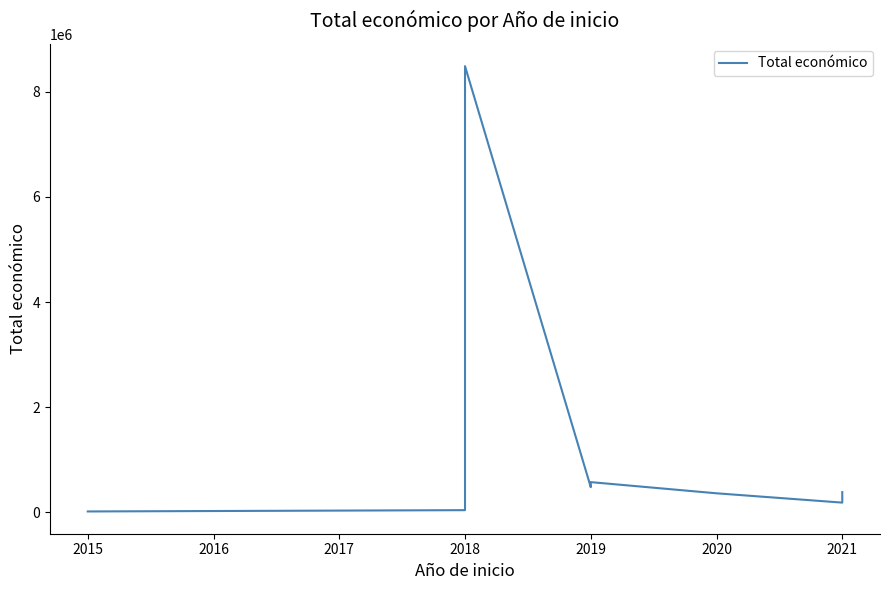

What is the value of the 6th point from the left?

42845